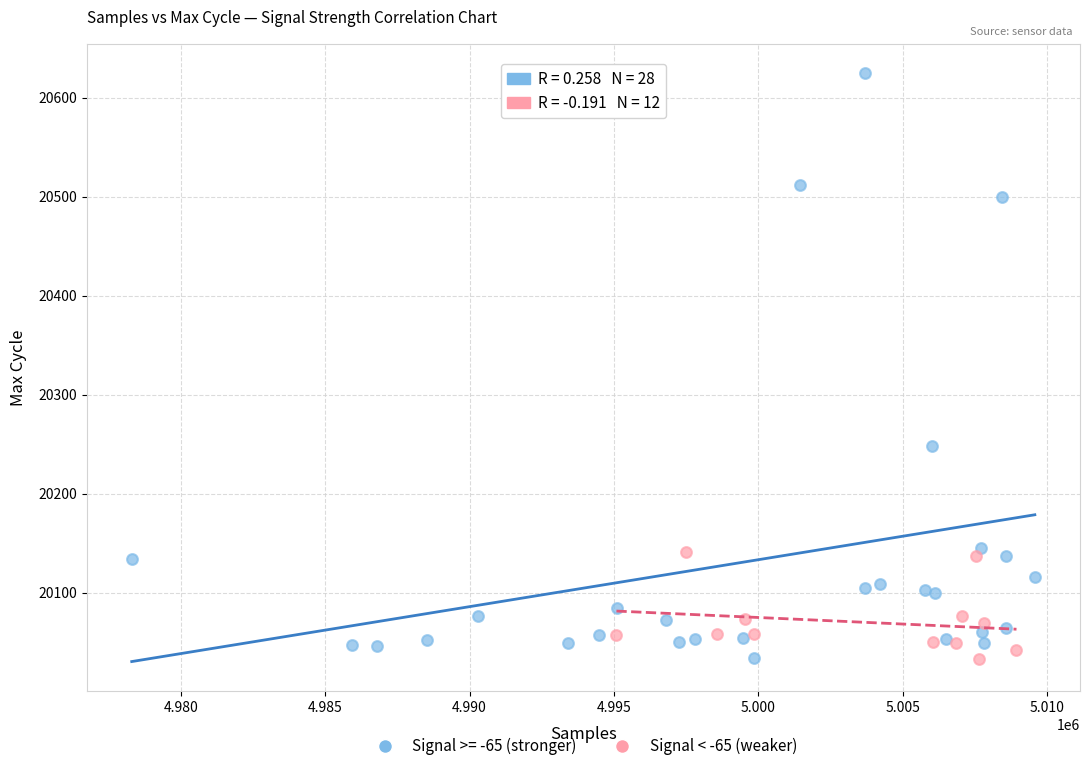

Which series has the widest spread of Y values?

Signal >= -65 (stronger)